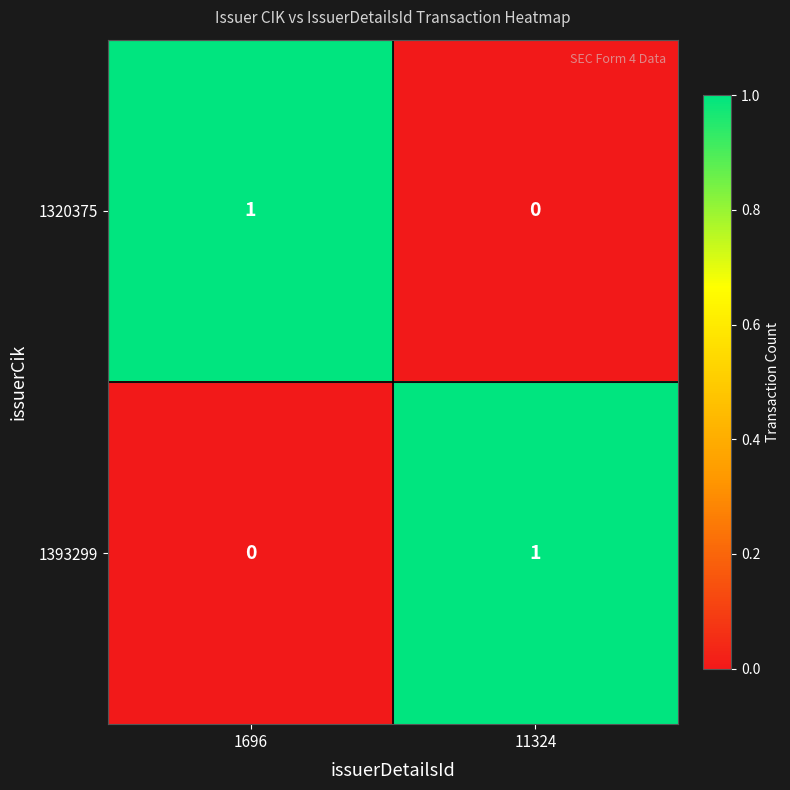

Rank the categories by 1393299 value from highest to lowest.

11324, 1696